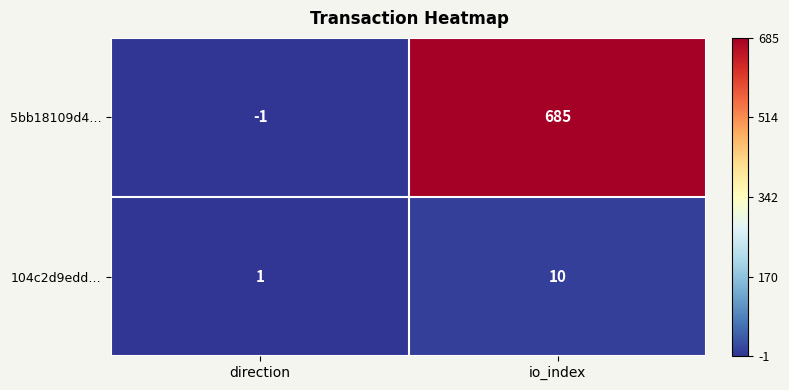

Which series has the largest range (max minus min)?

5bb18109d4…